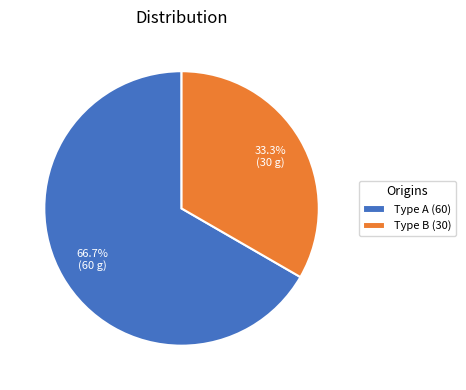

Which category accounts for the majority?

Type A (60)